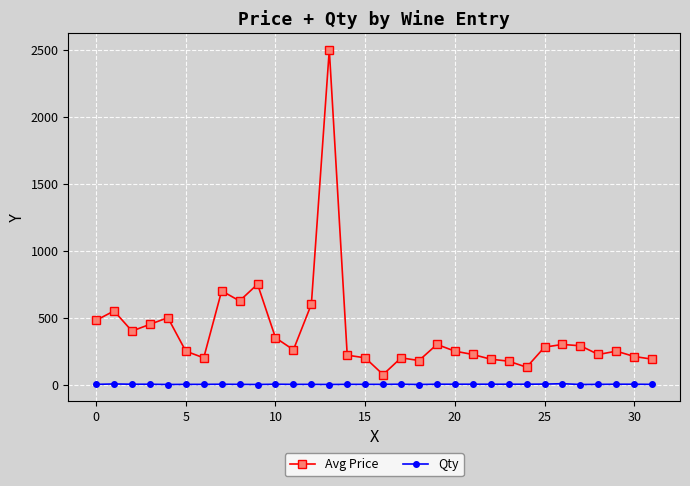

List the series in order of their overall mean, highest first.

Avg Price, Qty